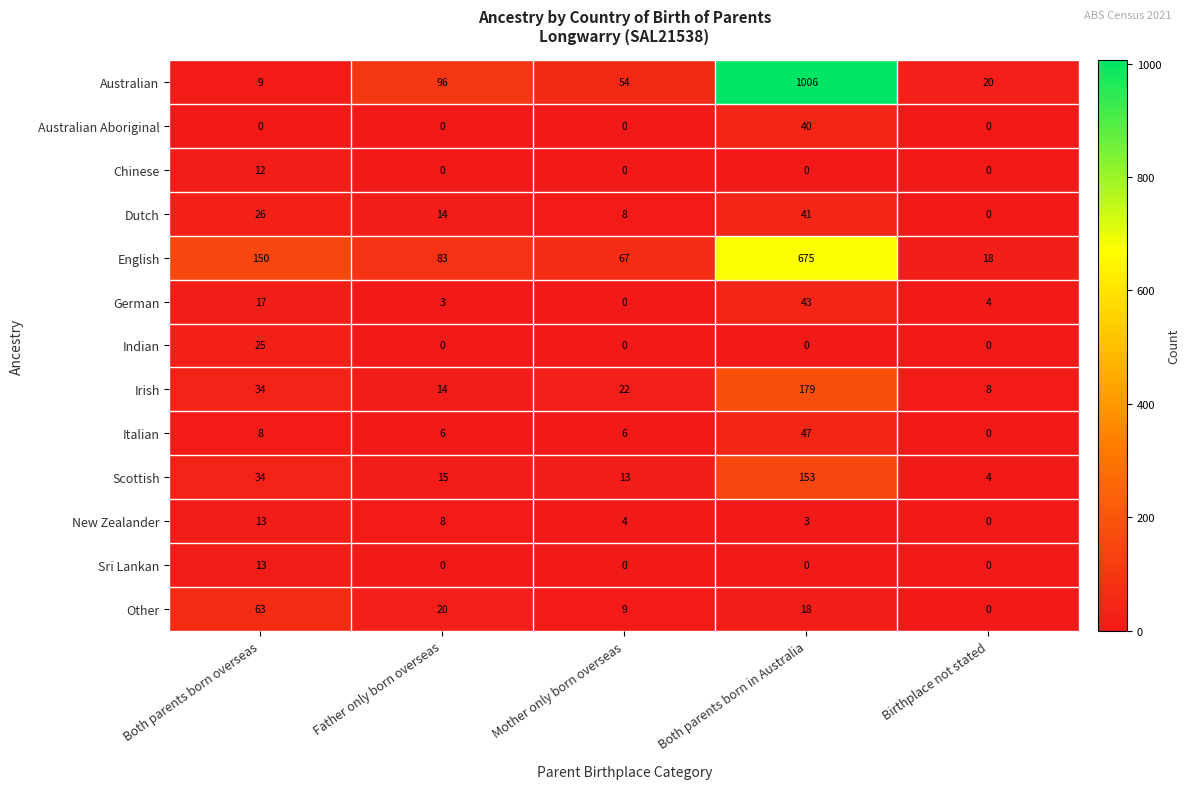

At which label does Italian first exceed 6?

Both parents born overseas